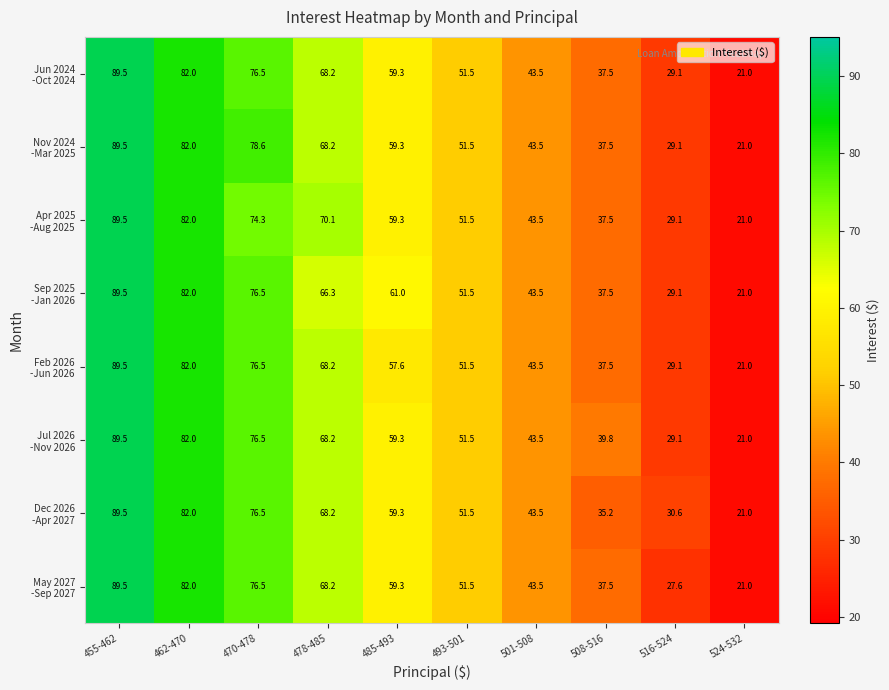

What is the smallest value displayed?

21.0